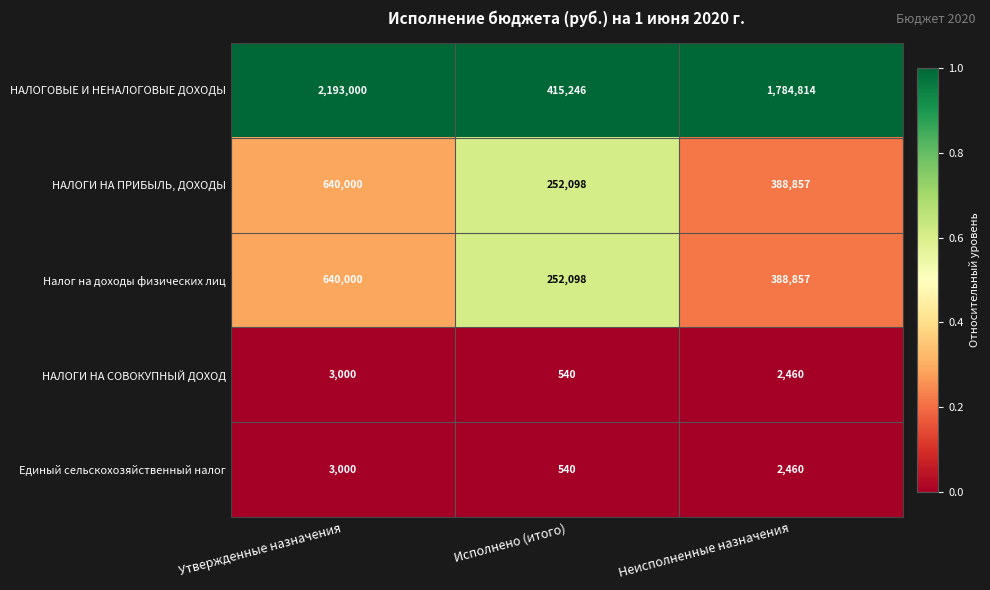

What is the difference between the highest and lowest values at Исполнено (итого)?

414706